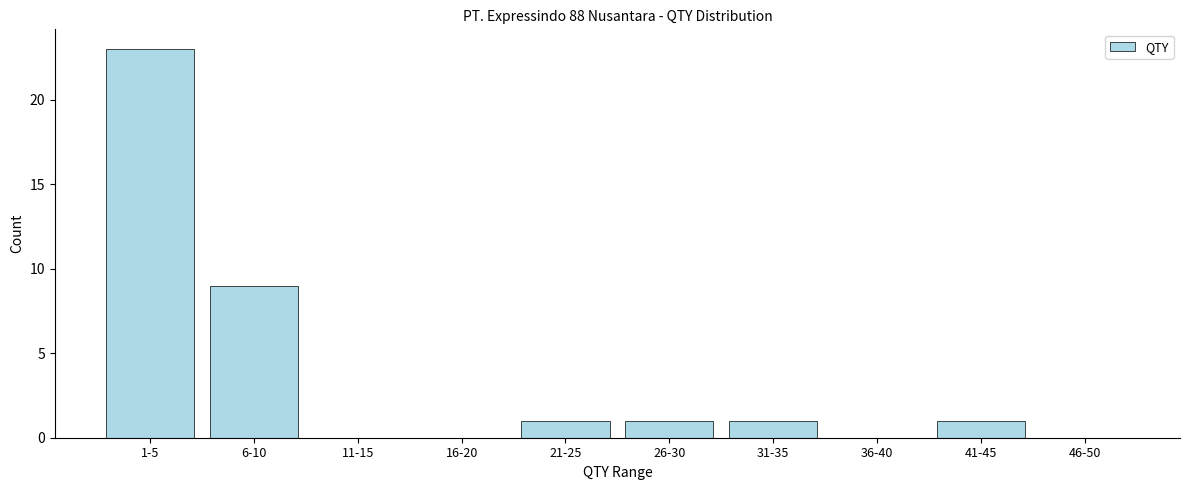

Reading left to right, extract all data points from this chart.

1-5=23	6-10=9	11-15=0	16-20=0	21-25=1	26-30=1	31-35=1	36-40=0	41-45=1	46-50=0